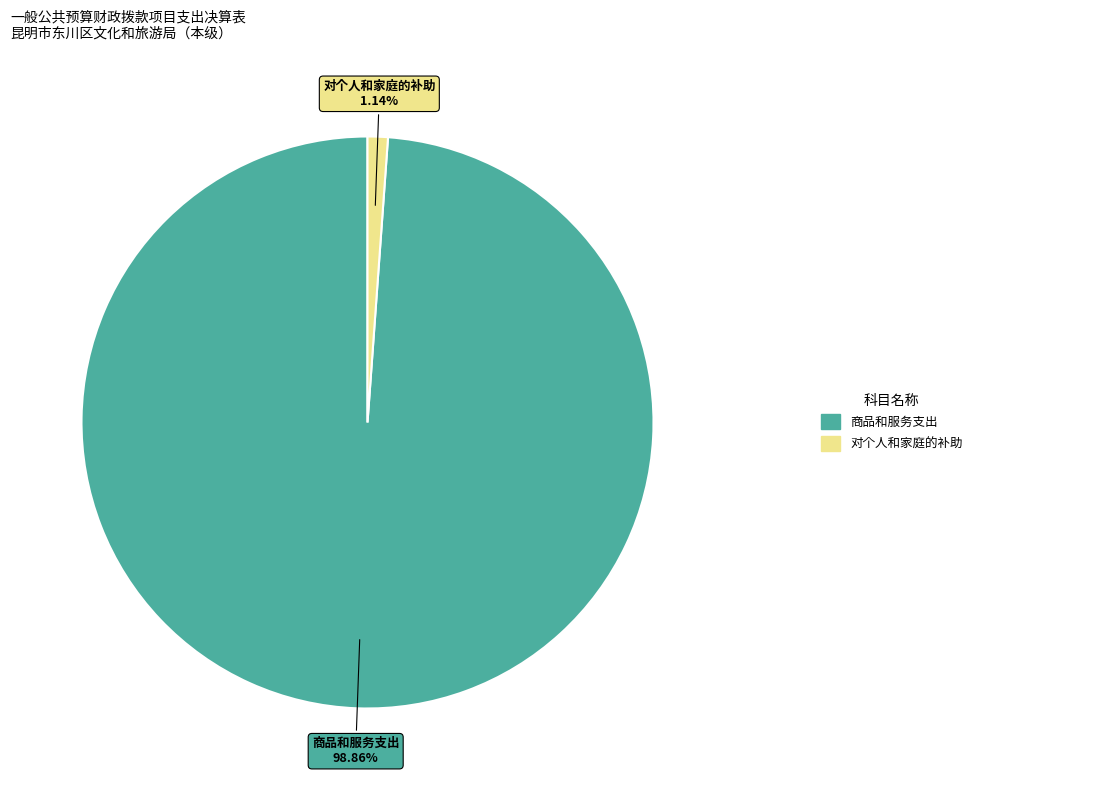

Do 对个人和家庭的补助 and 商品和服务支出 together represent more than half of the pie?

Yes